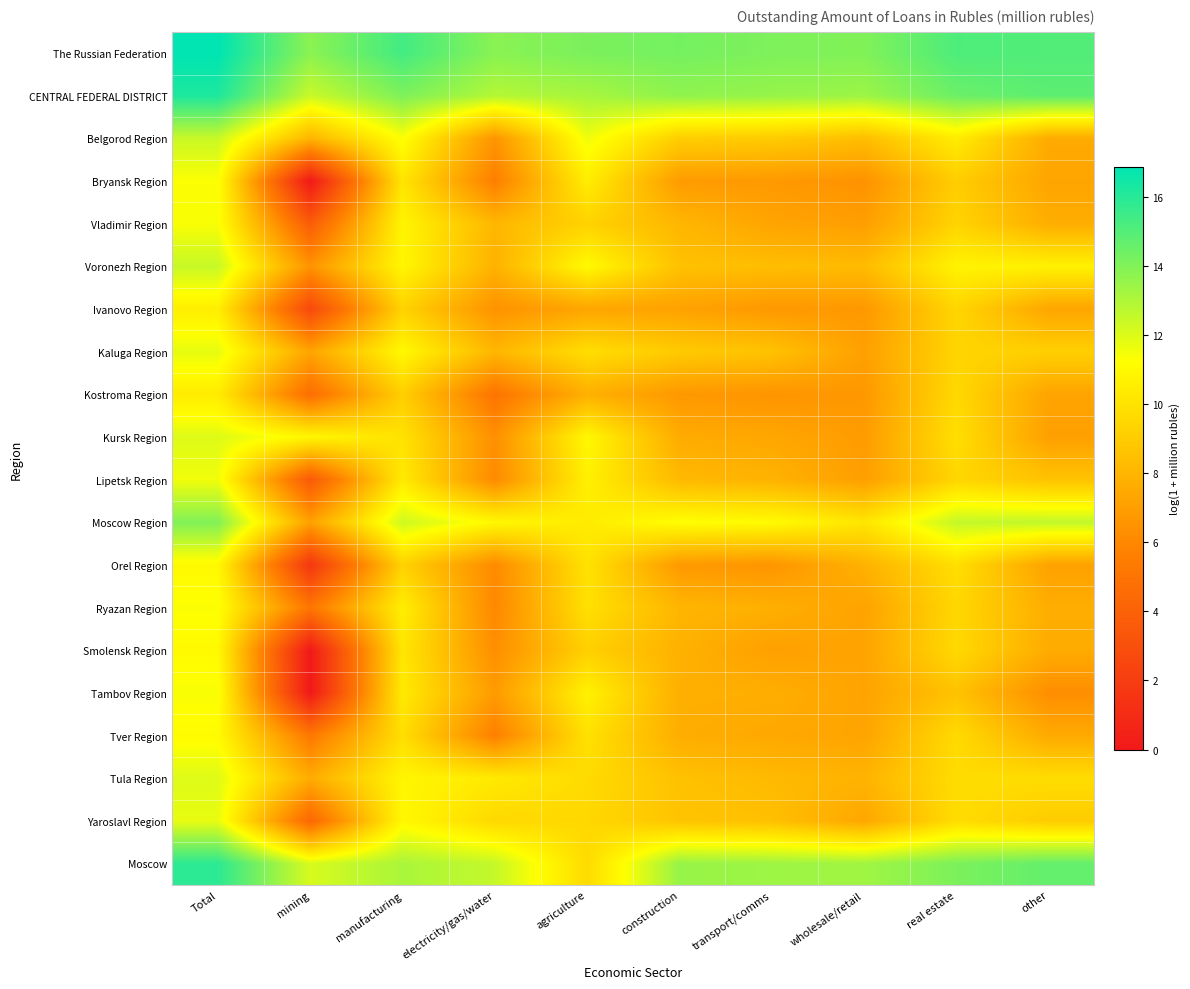

List the series in order of their peak value, lowest first.

Kostroma Region, Ivanovo Region, Orel Region, Smolensk Region, Tver Region, Bryansk Region, Ryazan Region, Tambov Region, Vladimir Region, Lipetsk Region, Yaroslavl Region, Kaluga Region, Tula Region, Kursk Region, Belgorod Region, Voronezh Region, Moscow Region, Moscow, CENTRAL FEDERAL DISTRICT, The Russian Federation